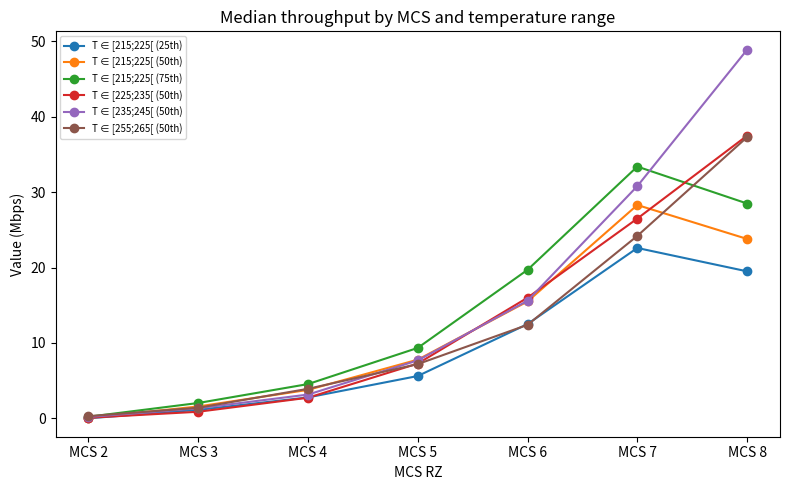

Which series has the largest range (max minus min)?

T ∈ [235;245[ (50th)